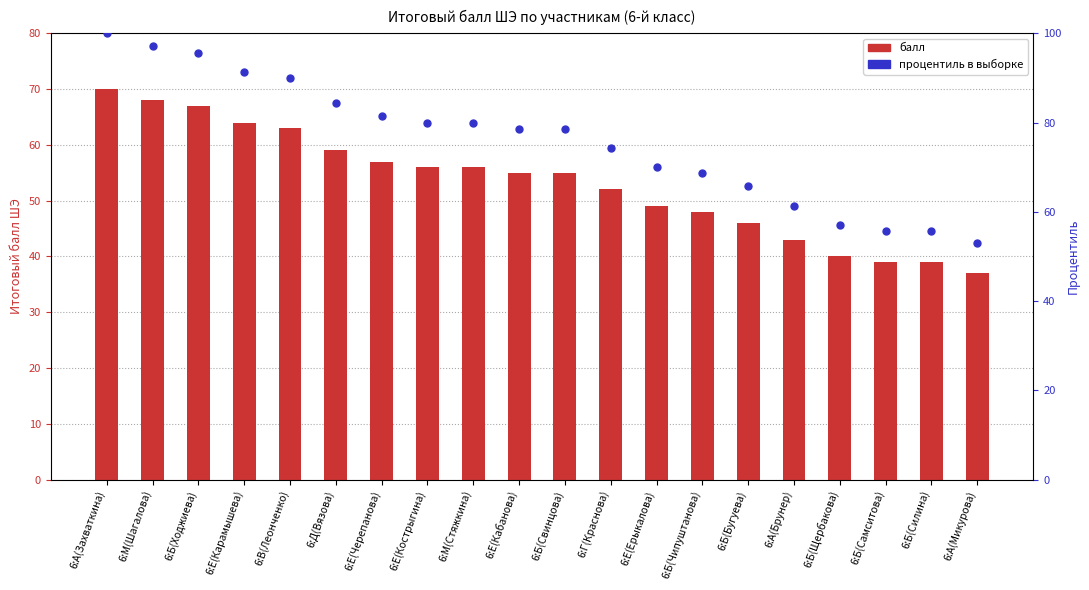

Which series contains the highest Y value?

Процентиль в выборке